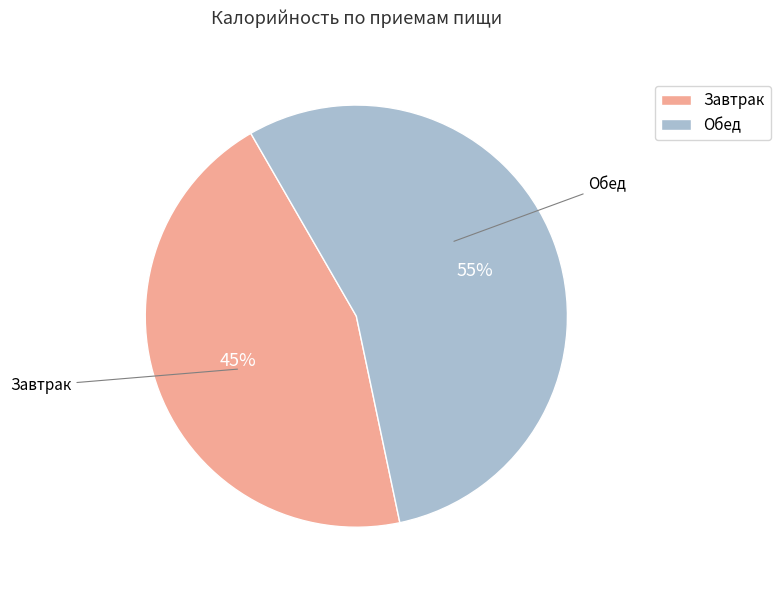

What is the largest slice in the pie chart?

Обед